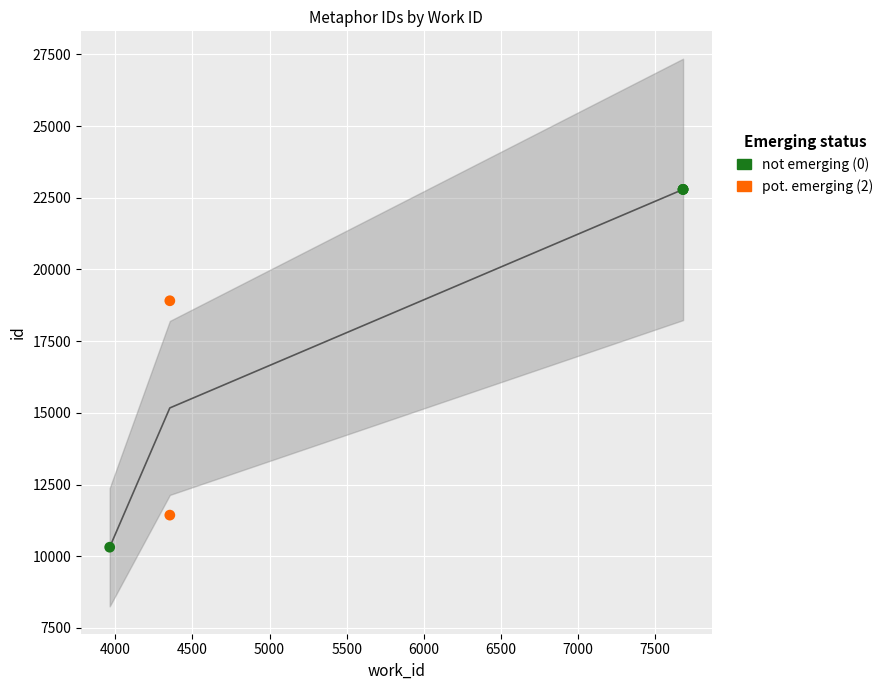

What is the ratio of the value at 4353 to the value at 7682?

0.5